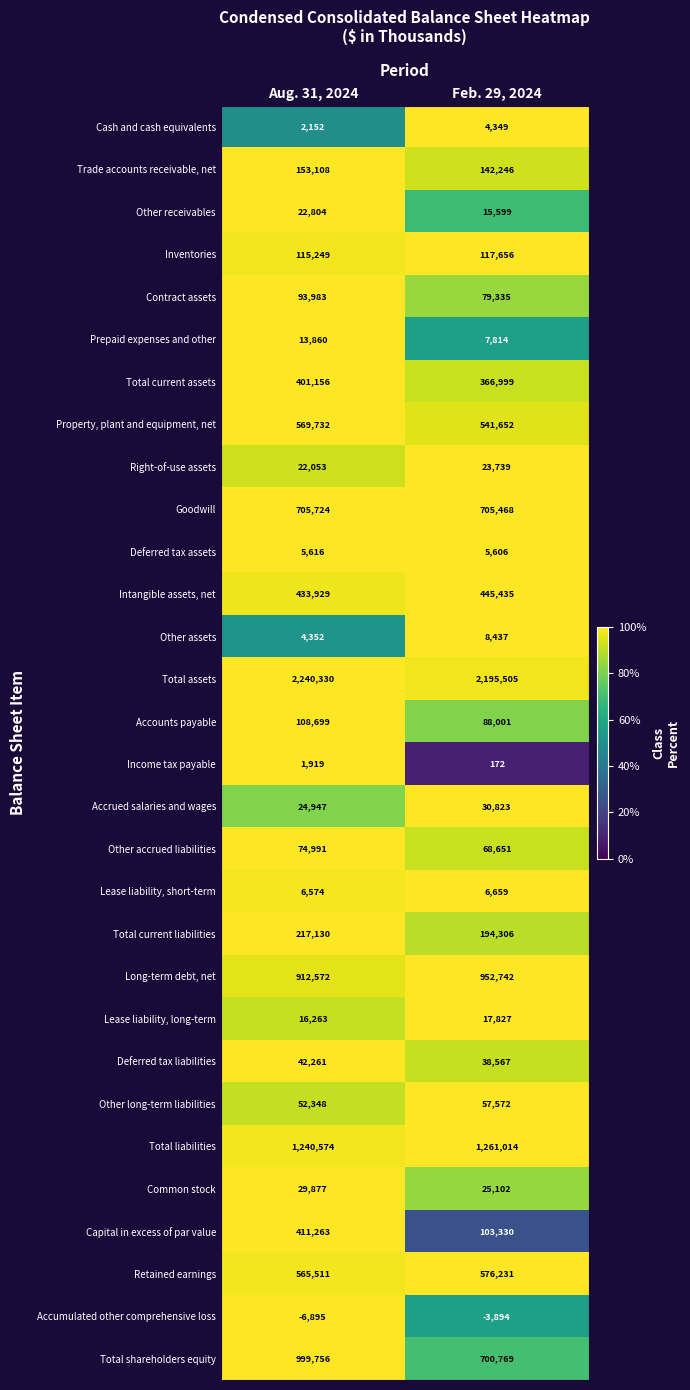

Which series changed the most between Aug. 31, 2024 and Feb. 29, 2024?

Capital in excess of par value